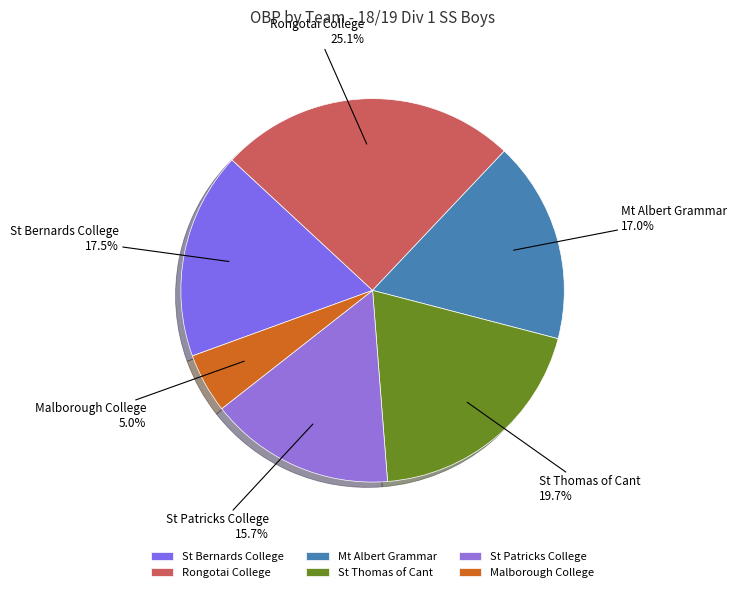

What percentage is NOT represented by Rongotai College?

74.9%